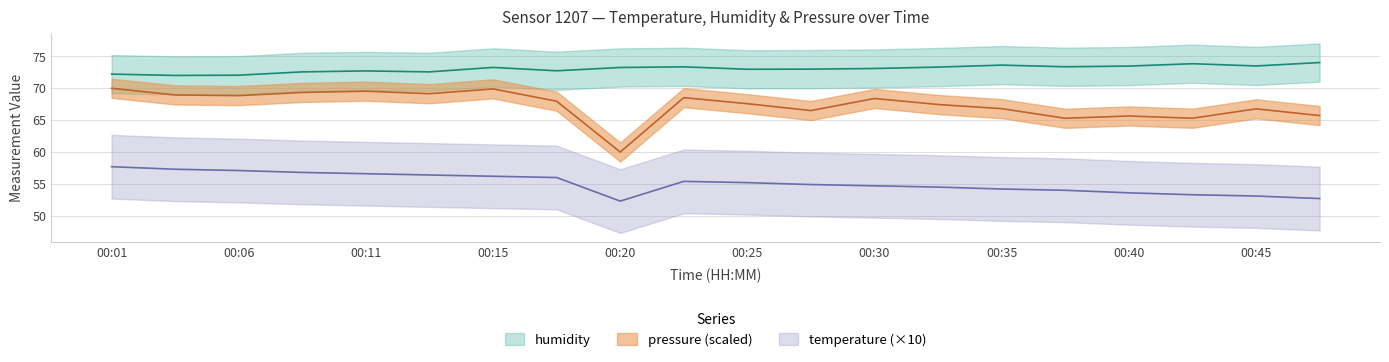

The value of humidity at 00:08 is 72.6. True or false?

True